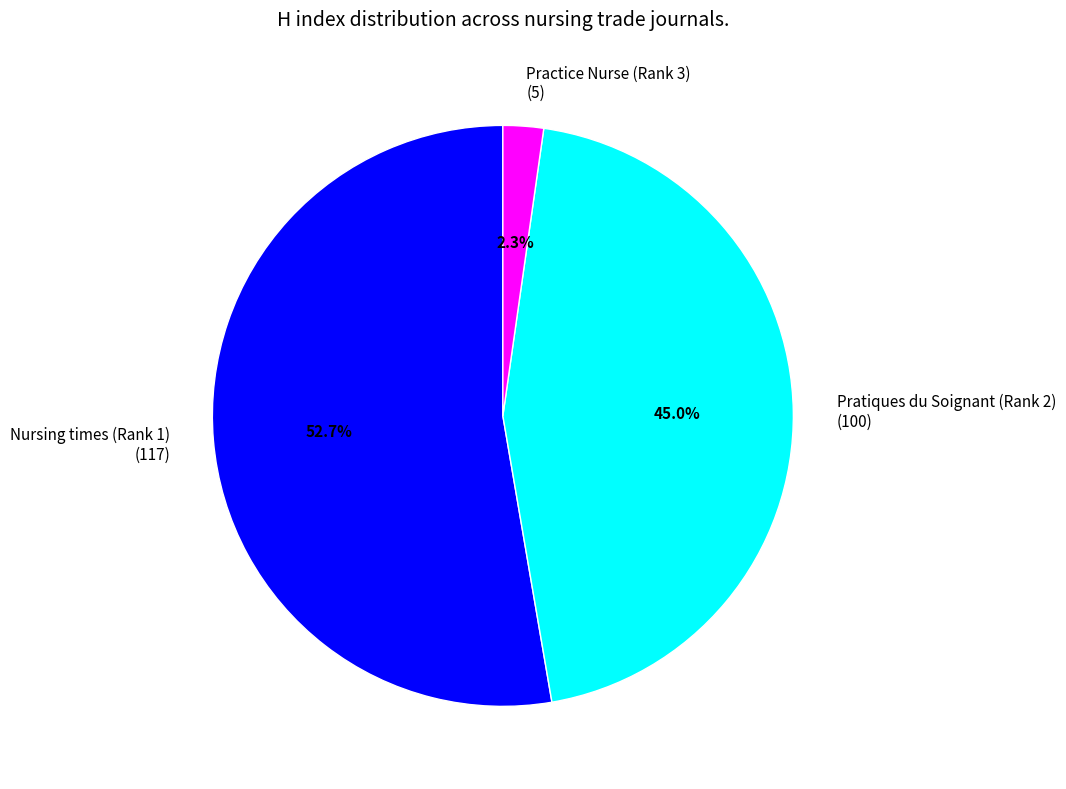

Does Nursing times (Rank 1) account for over 50% of the chart?

Yes